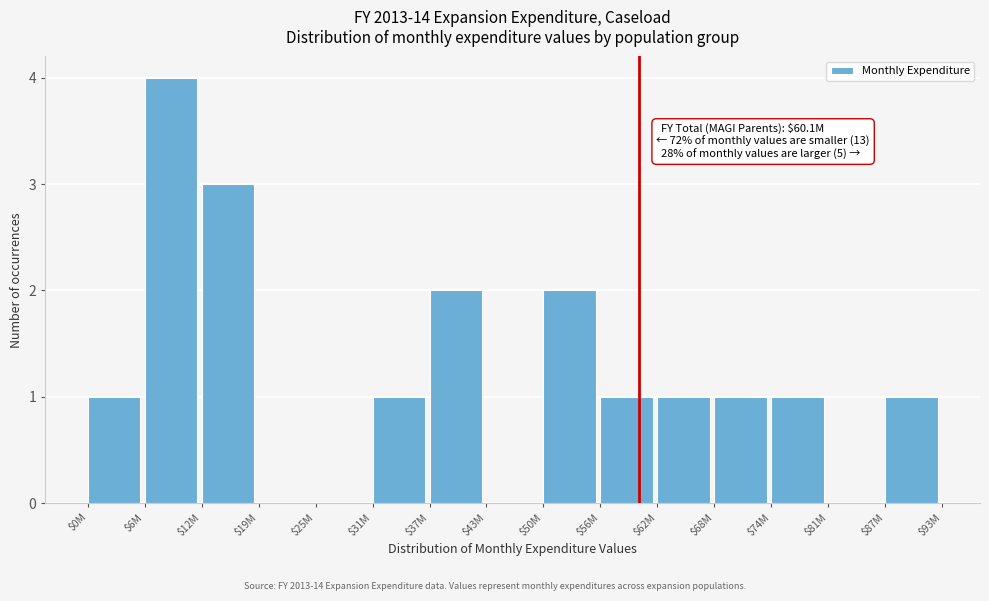

True or false: the data shows 2 at $6M.

False